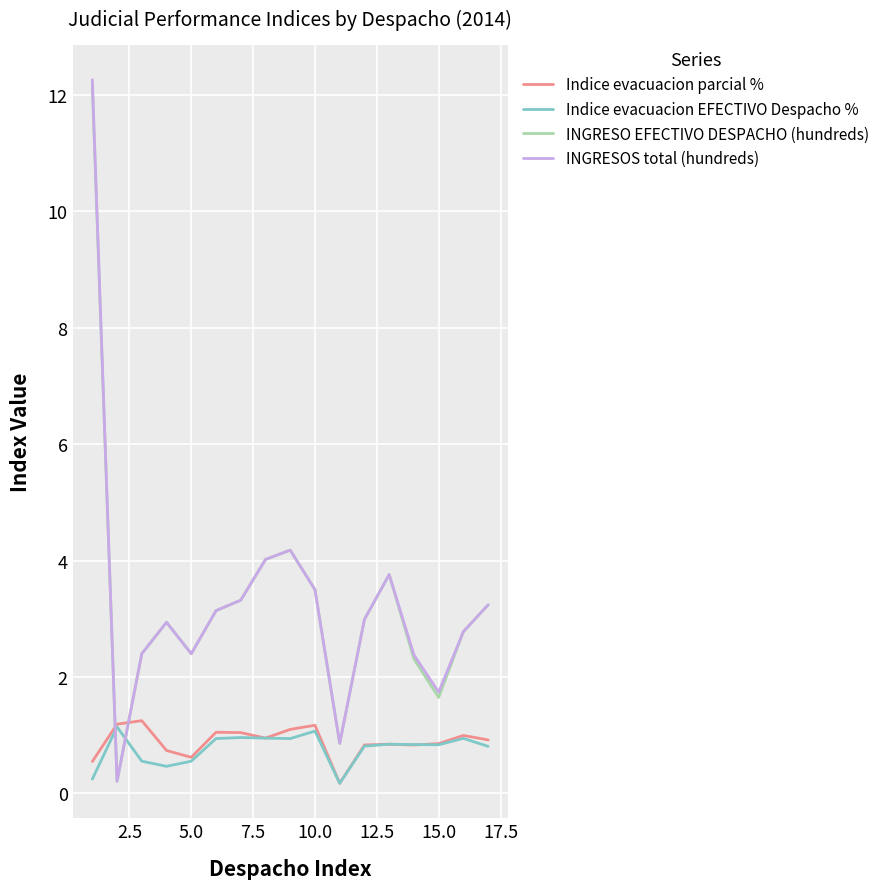

After their last crossing, which series has the higher values: INGRESOS total (hundreds) or Indice evacuacion EFECTIVO Despacho %?

INGRESOS total (hundreds)